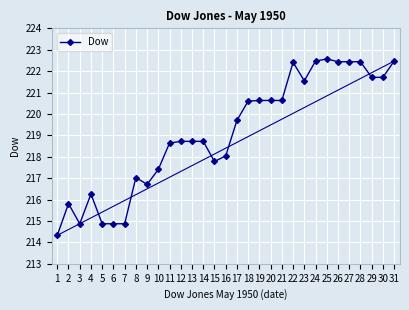

How many lines are shown in the chart?

1